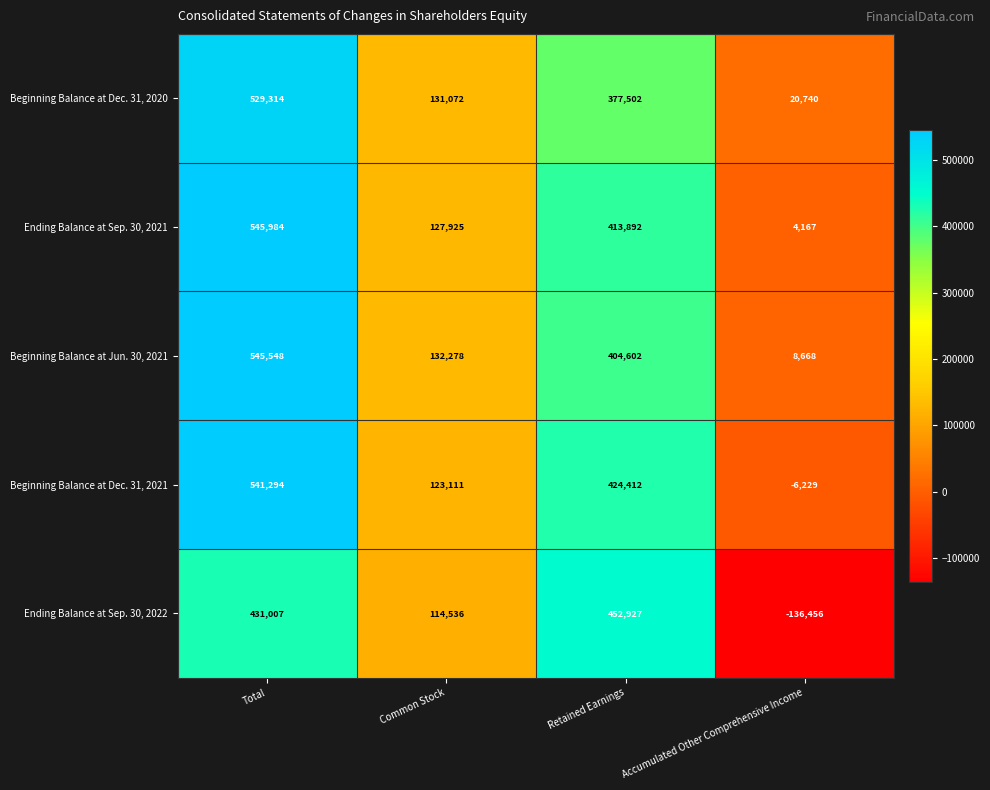

List the series in order of their peak value, highest first.

Ending Balance at Sep. 30, 2021, Beginning Balance at Jun. 30, 2021, Beginning Balance at Dec. 31, 2021, Beginning Balance at Dec. 31, 2020, Ending Balance at Sep. 30, 2022